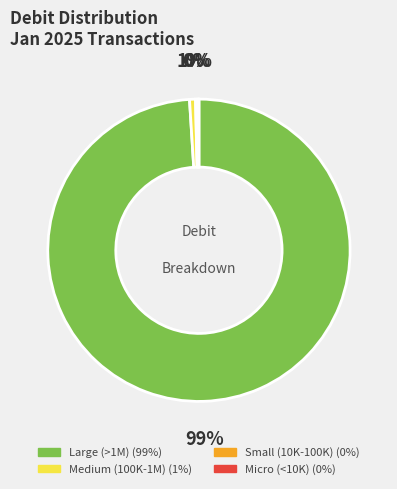

Is there a majority slice in this chart?

Yes